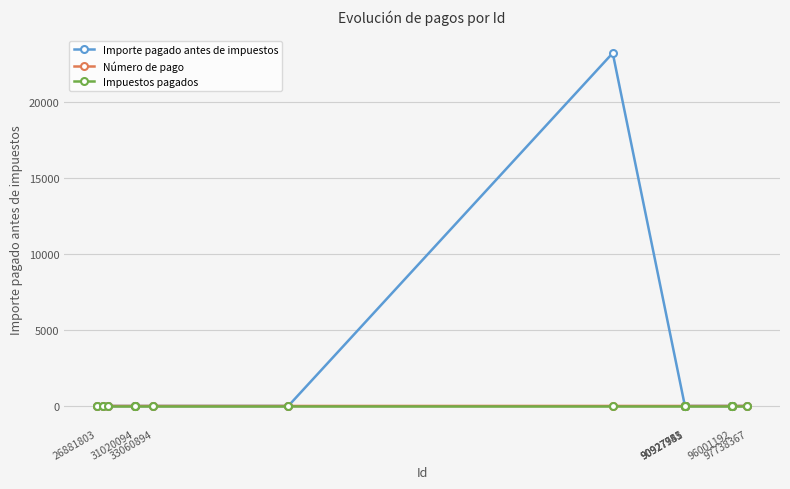

Which series has the largest range (max minus min)?

Importe pagado antes de impuestos